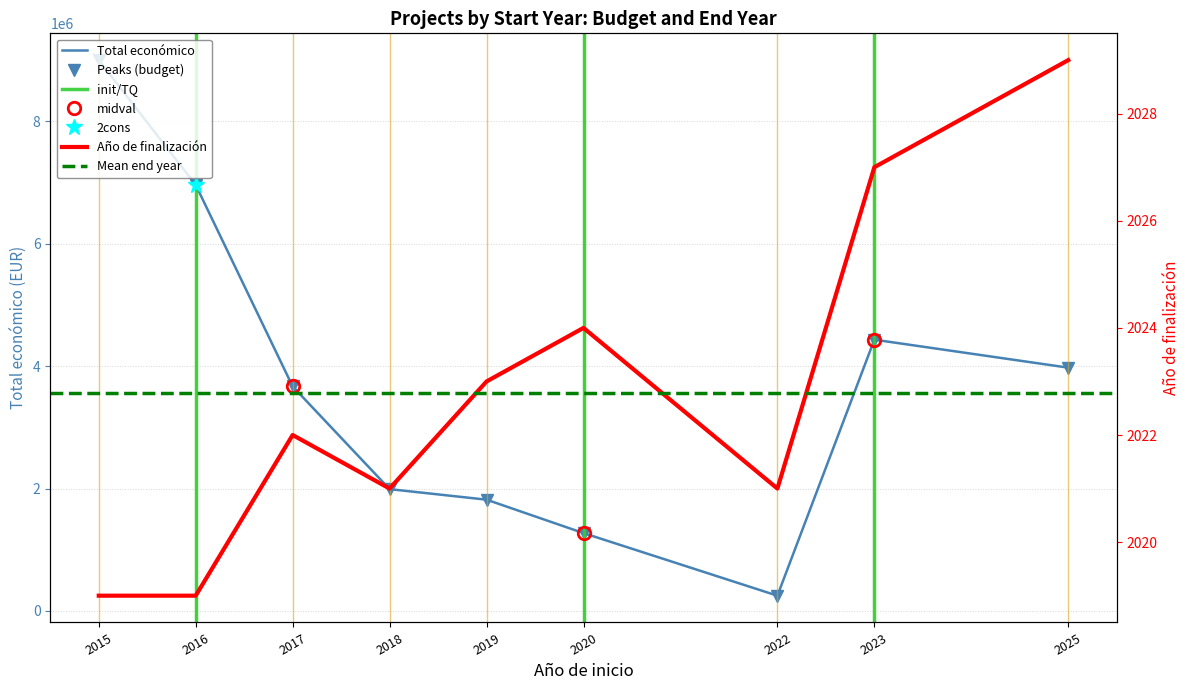

Between 2017 and 2025, which series saw the biggest shift?

Total economico